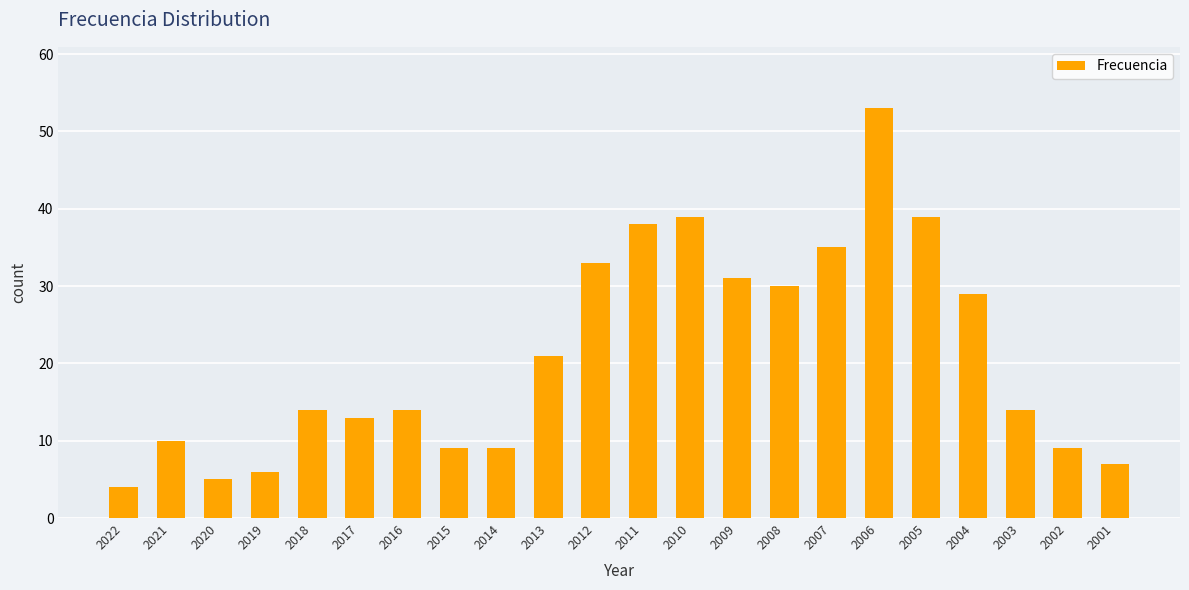

What is the change in value from 2011 to 2008?

-8